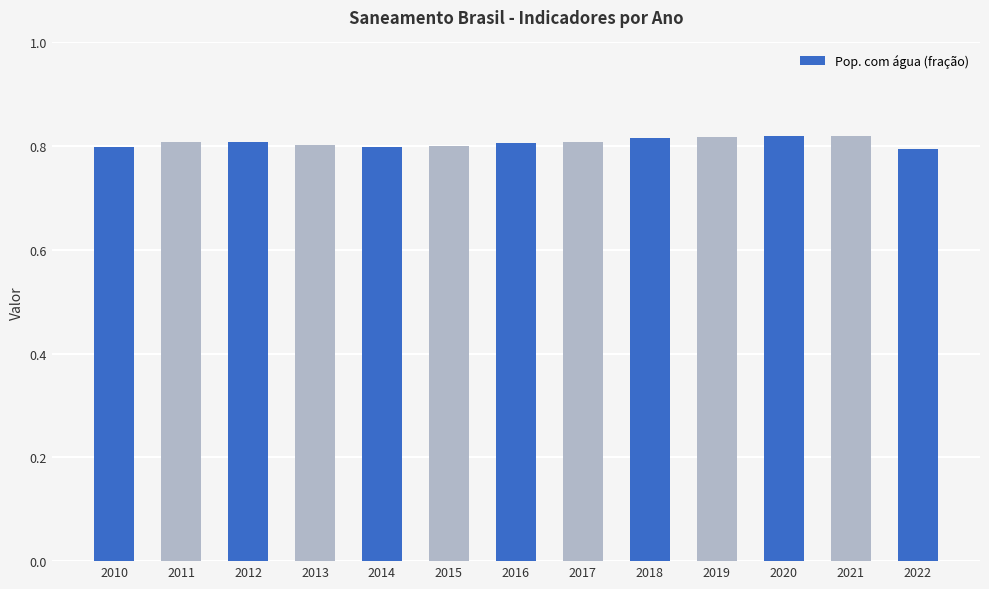

How many distinct data groups are displayed?

1